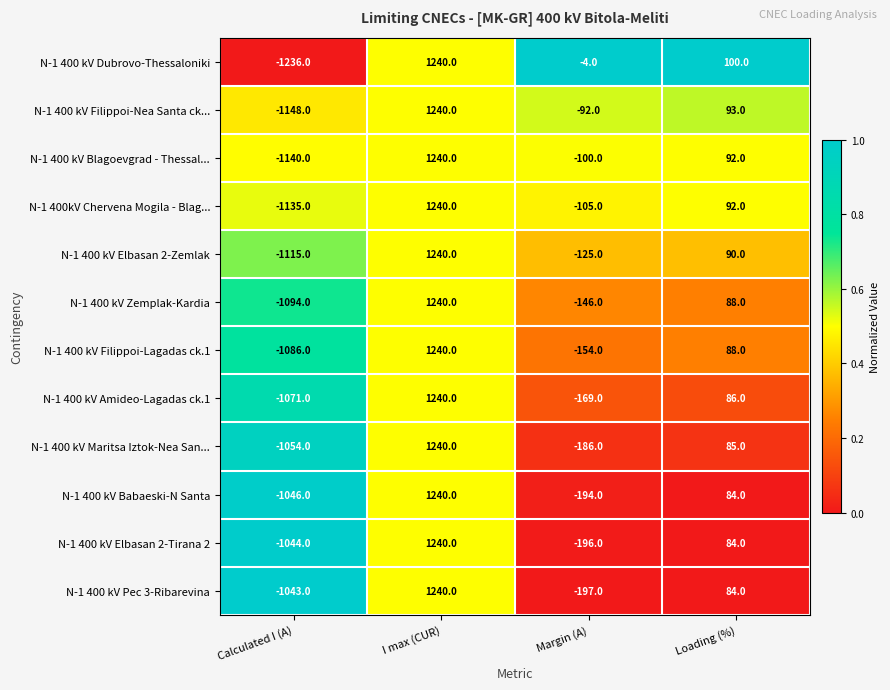

At which category does the chart reach its minimum across all series?

Calculated I (A)